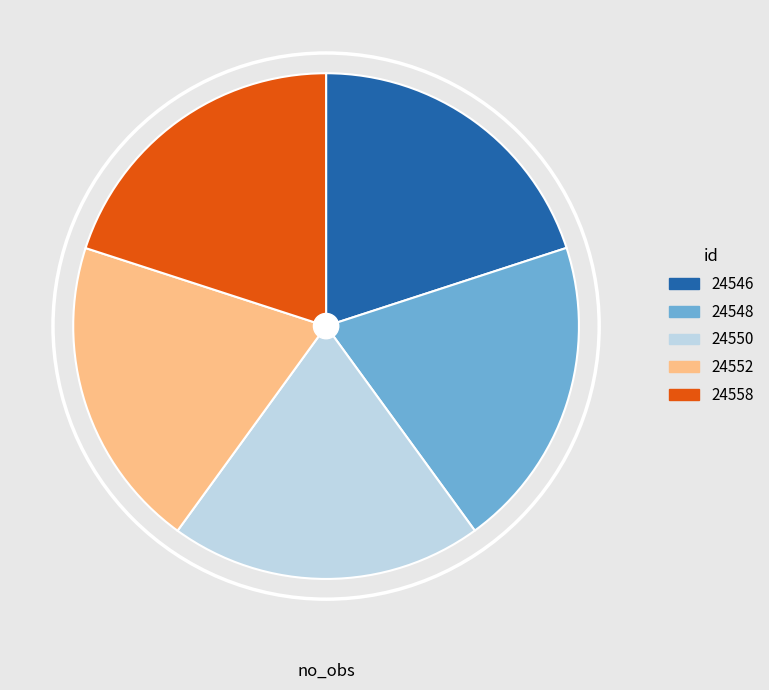

What is the ratio of the value at 24550 to the value at 24546?

1.0